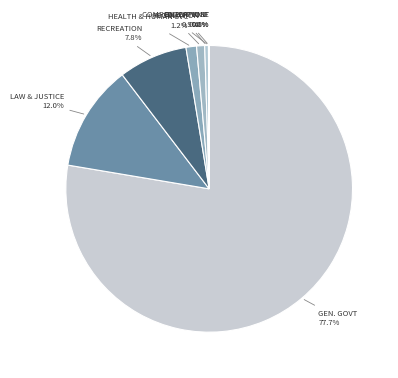

Combined, do LAW & JUSTICE 12.0% and GEN. GOVT 77.7% account for over 50%?

Yes